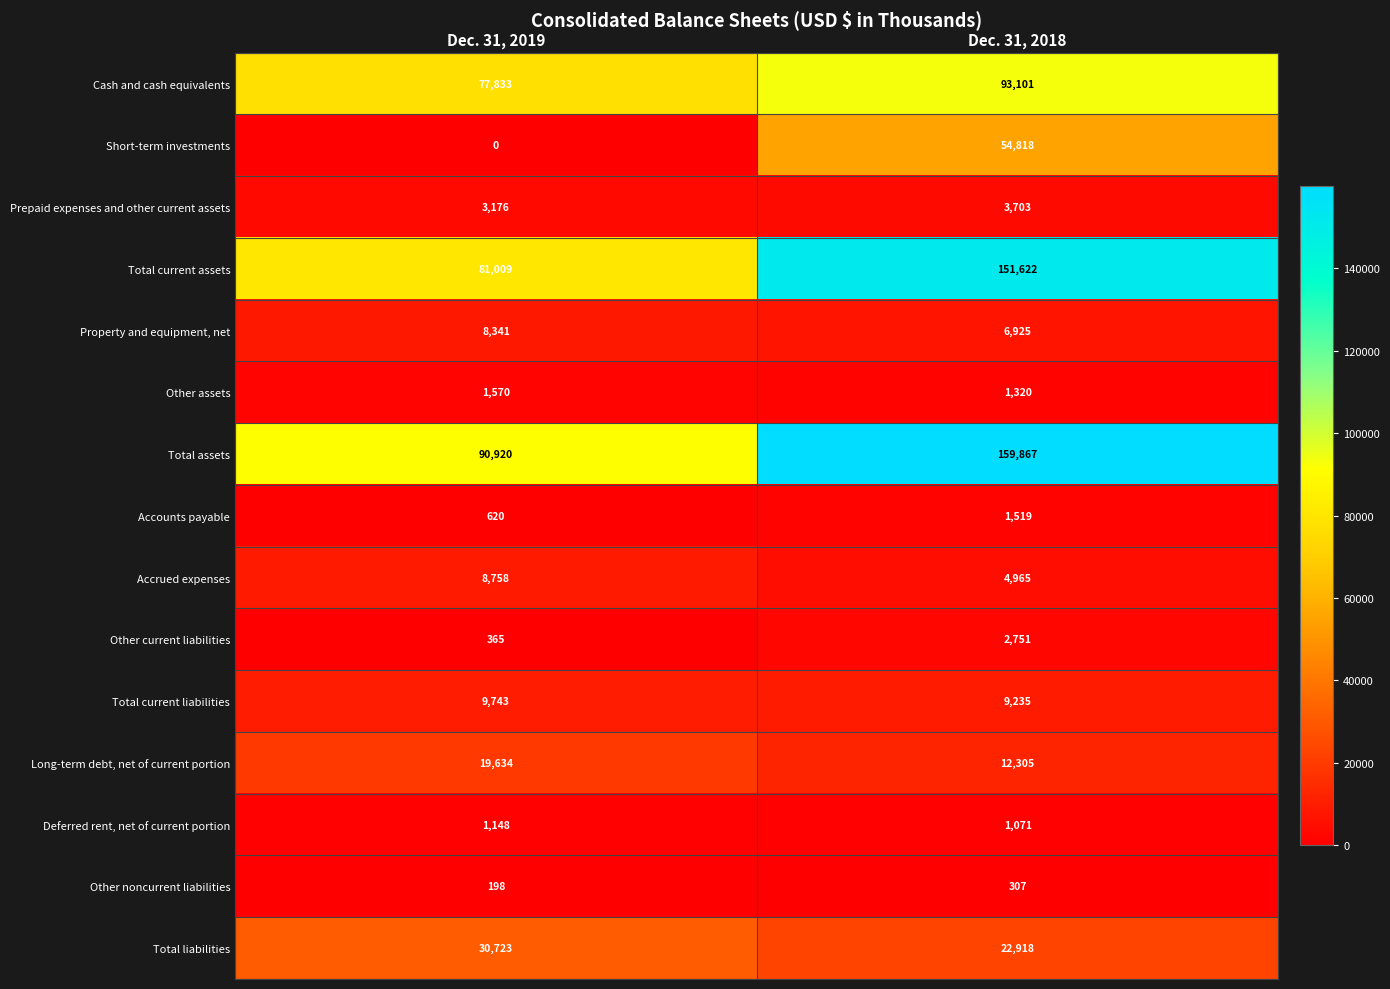

Reading left to right, list all the values displayed in this chart.

Cash and cash equivalents: 77833	93101
Short-term investments: 0	54818
Prepaid expenses and other current assets: 3176	3703
Total current assets: 81009	151622
Property and equipment, net: 8341	6925
Other assets: 1570	1320
Total assets: 90920	159867
Accounts payable: 620	1519
Accrued expenses: 8758	4965
Other current liabilities: 365	2751
Total current liabilities: 9743	9235
Long-term debt, net of current portion: 19634	12305
Deferred rent, net of current portion: 1148	1071
Other noncurrent liabilities: 198	307
Total liabilities: 30723	22918